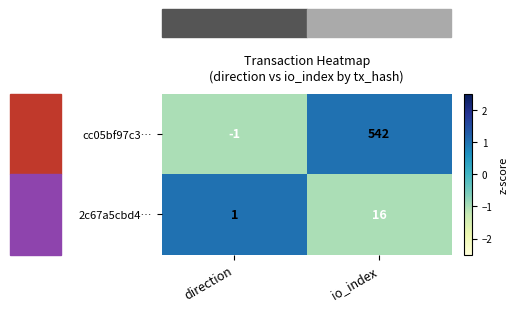

At which category is the sum across all series the highest?

io_index